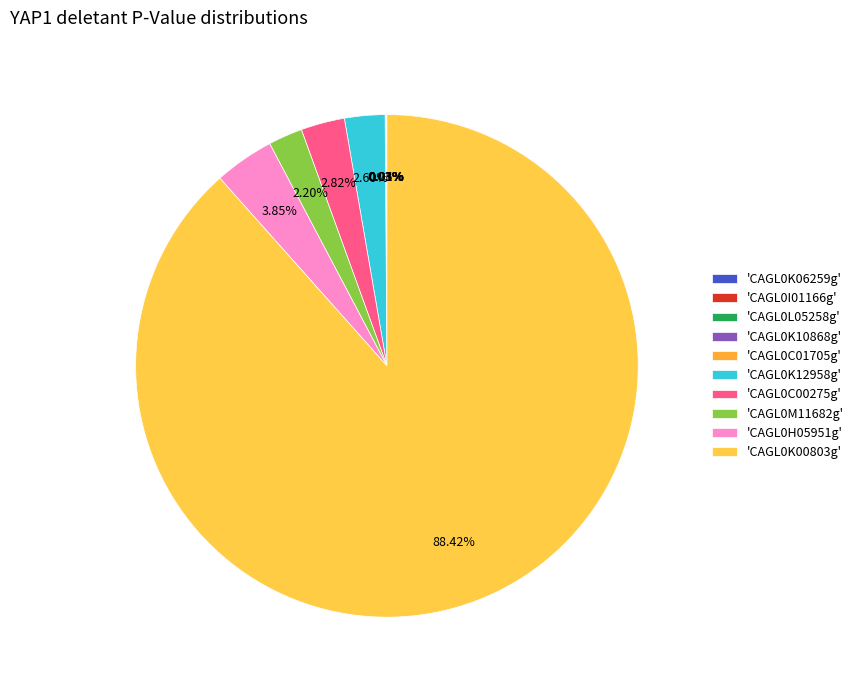

Which category accounts for the majority?

YAP1_CAGL0K00803g